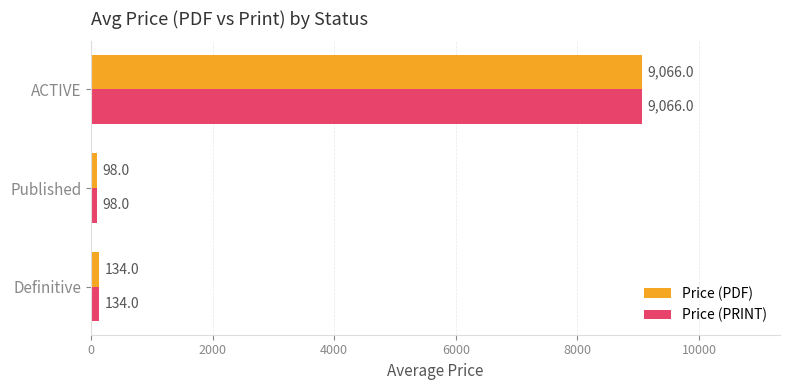

At which category is the sum across all series the highest?

ACTIVE